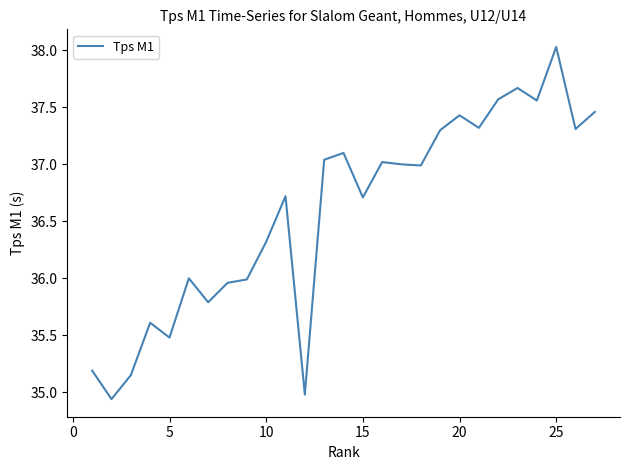

What is the difference between the maximum and minimum values?

3.1